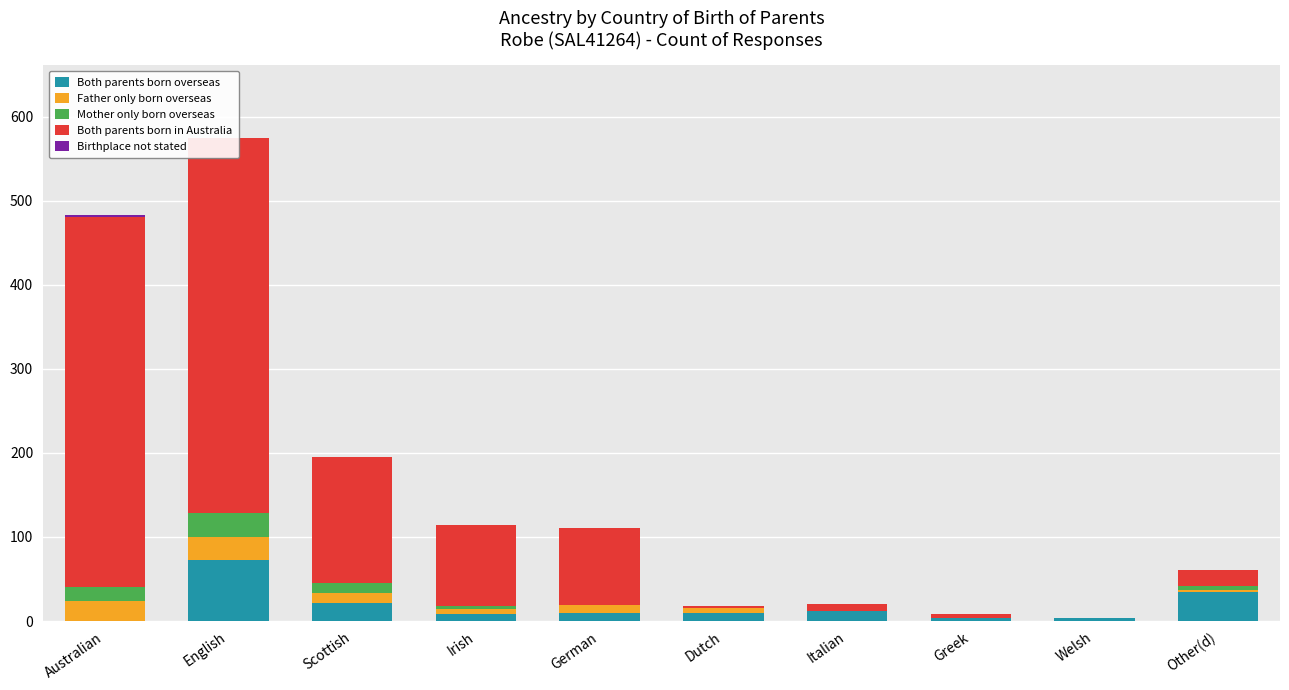

Which category has the highest value in the Both parents born overseas series?

English